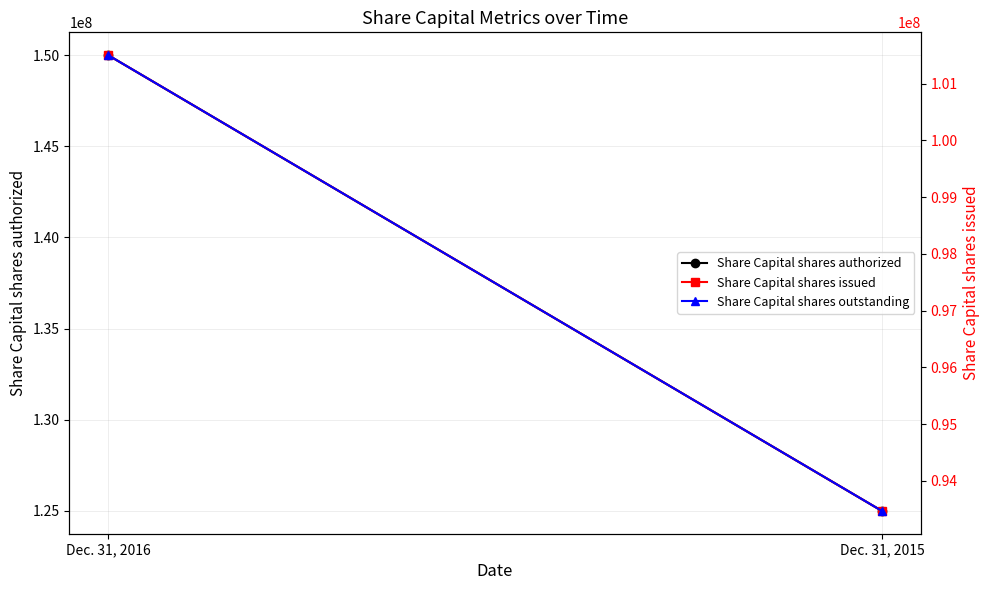

What is the total value across all series at Dec. 31, 2016?

353009150